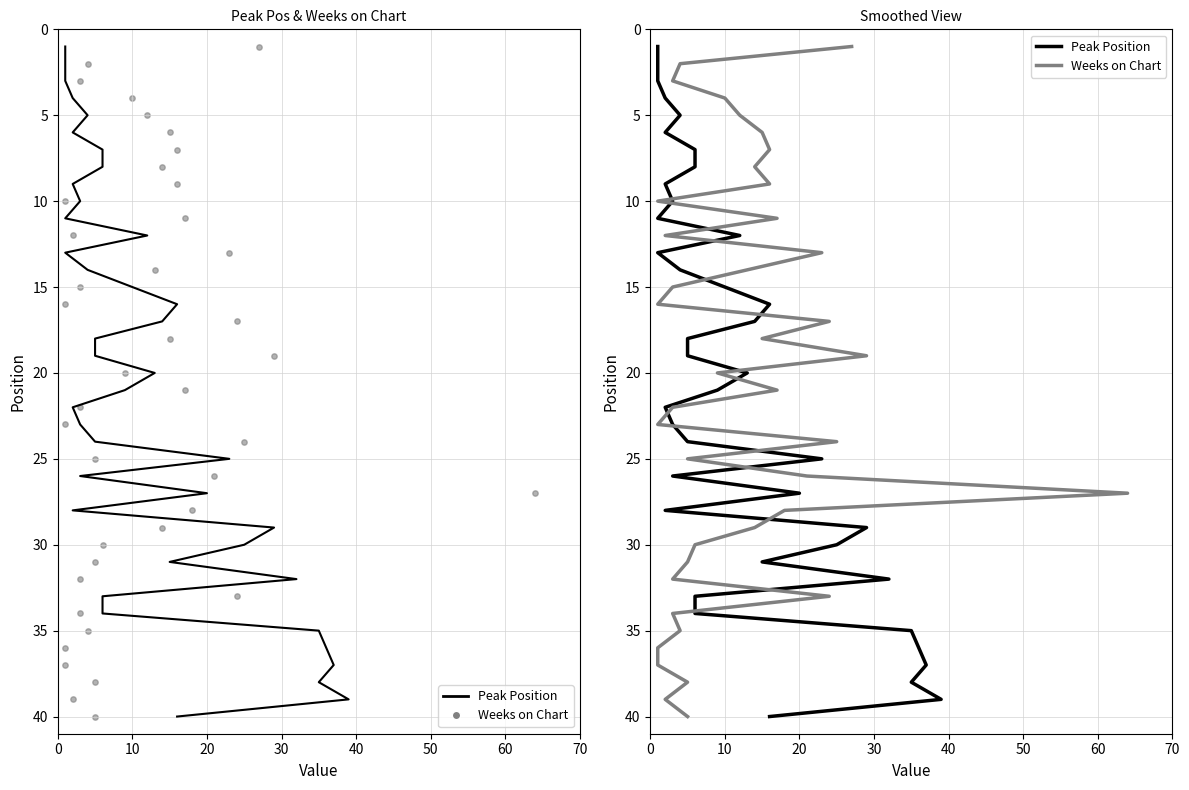

What is the total value across all series at 10?

4